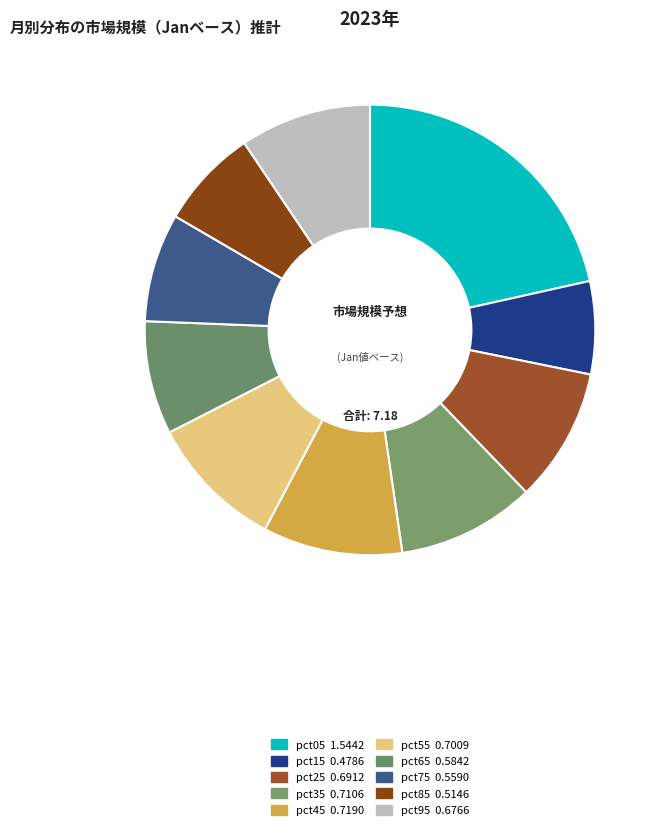

Does any single category account for the majority?

No